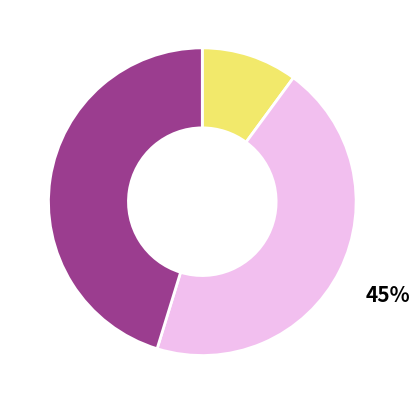

Does any single category account for the majority?

No